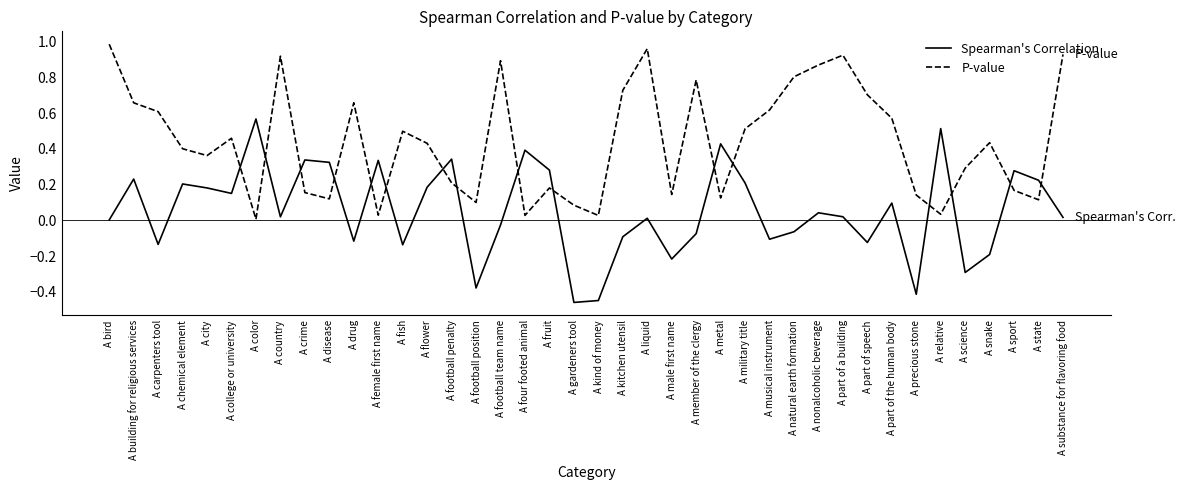

True or false: Spearman's Correlation has a value of 0.4 at A building for religious services.

False